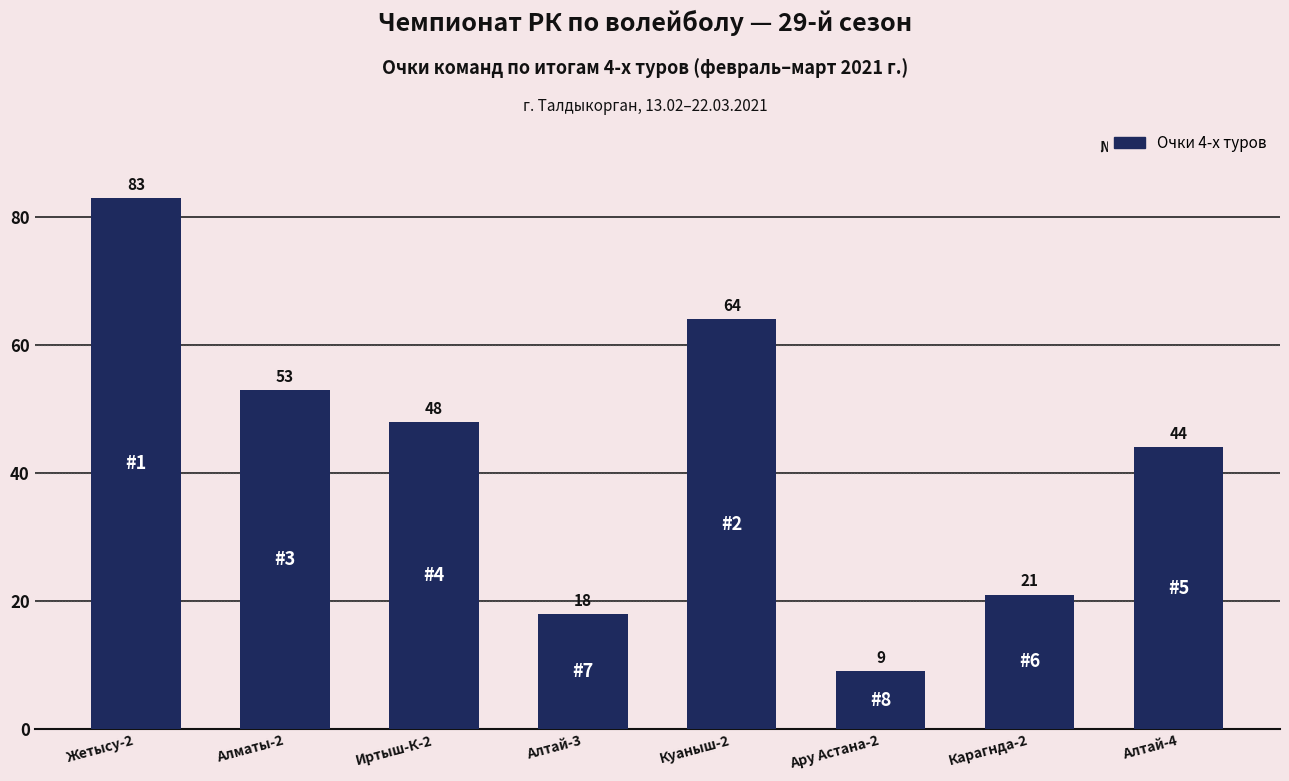

Are the bars grouped side by side (vs. stacked)?

No